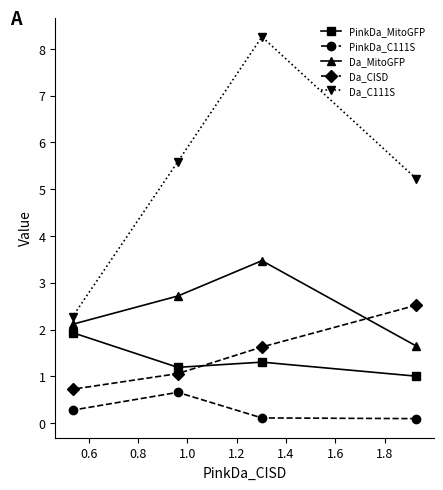

Reading right to left, what are all the values shown in this chart?

PinkDa_MitoGFP: 1.0	1.3	1.2	1.9
PinkDa_C111S: 0.1	0.1	0.7	0.3
Da_MitoGFP: 1.6	3.5	2.7	2.1
Da_CISD: 2.5	1.6	1.1	0.7
Da_C111S: 5.2	8.3	5.6	2.3